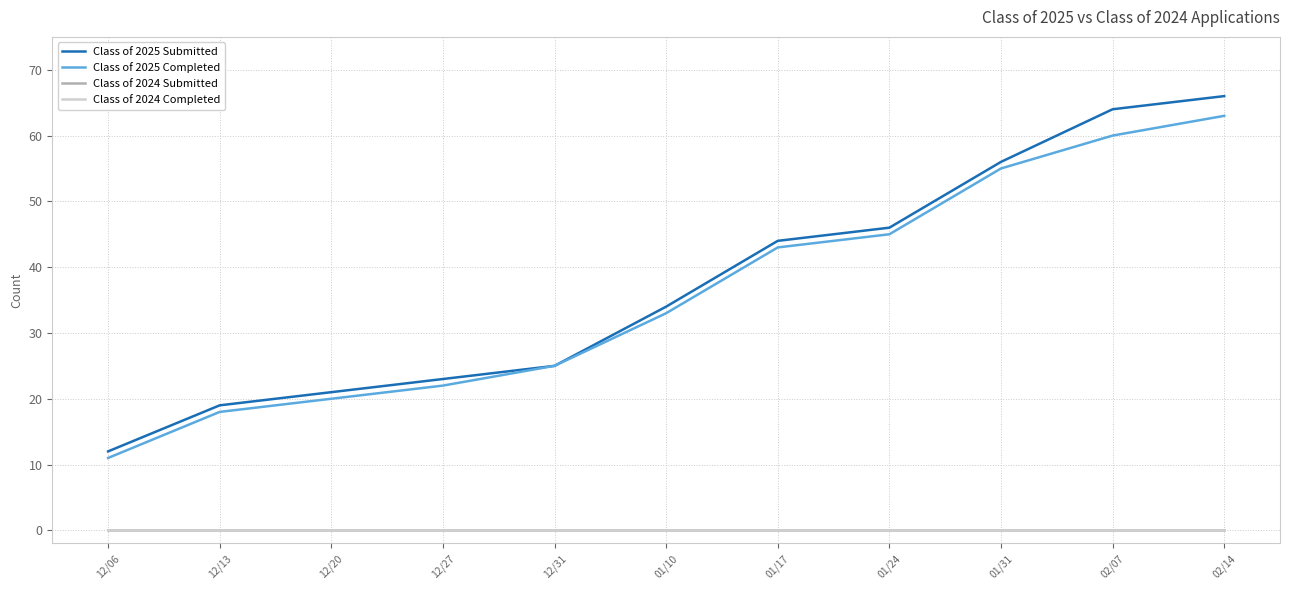

At how many categories does at least one series exceed 11?

11